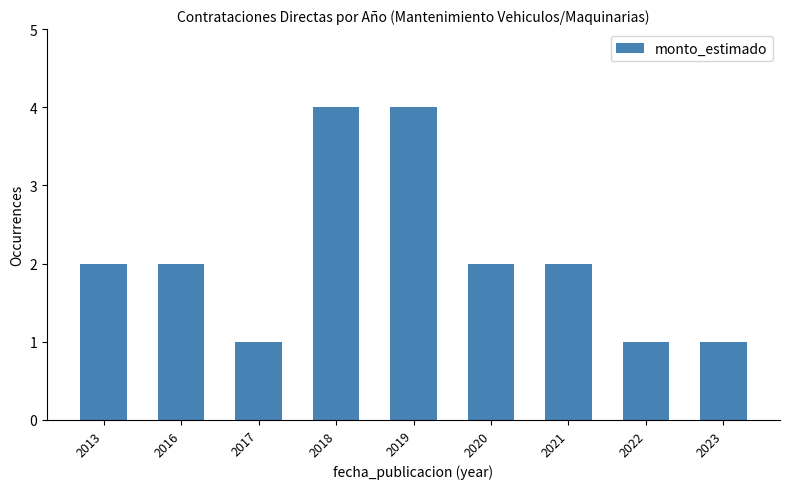

True or false: the data shows 4 at 2016.

False